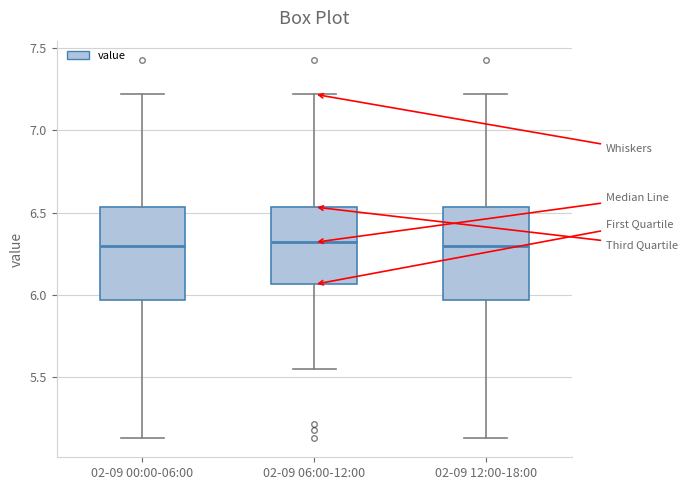

Reading left to right, read every box against the y-axis: the position of its median line, the range the box covers, and the ends of its whiskers. The values are not printed on the chart, so give them approximately, as read against the axis.

02-09 00:00-06:00: median 6.30, box 5.95 to 6.55, whiskers 5.15 to 7.20
02-09 06:00-12:00: median 6.30, box 6.05 to 6.55, whiskers 5.55 to 7.20
02-09 12:00-18:00: median 6.30, box 5.95 to 6.55, whiskers 5.15 to 7.20